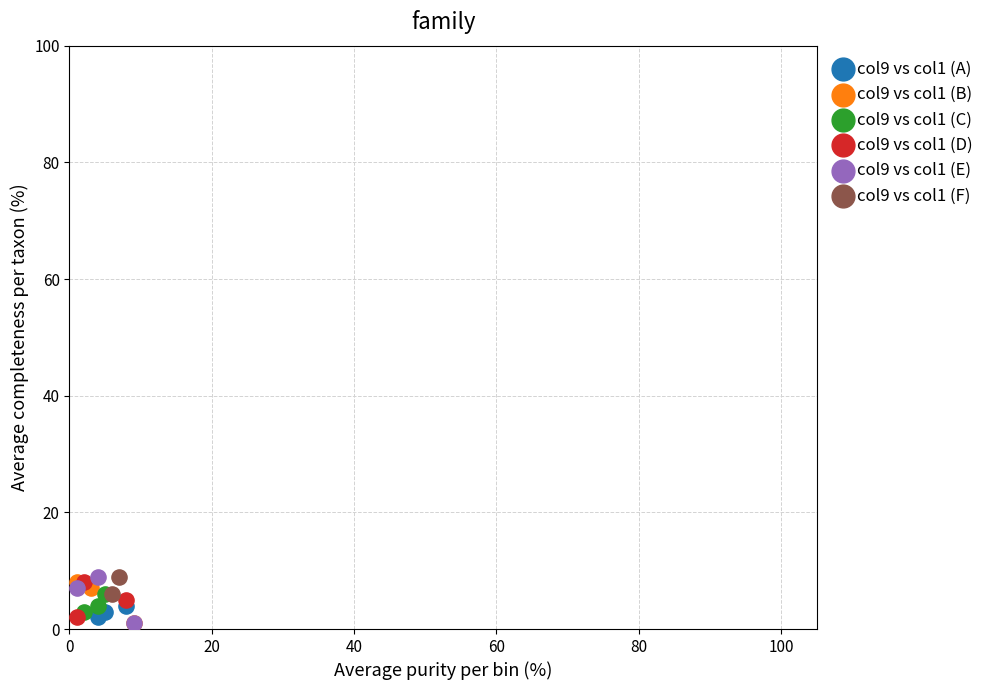

Which series has the widest spread of Y values?

col9 vs col1 (E)